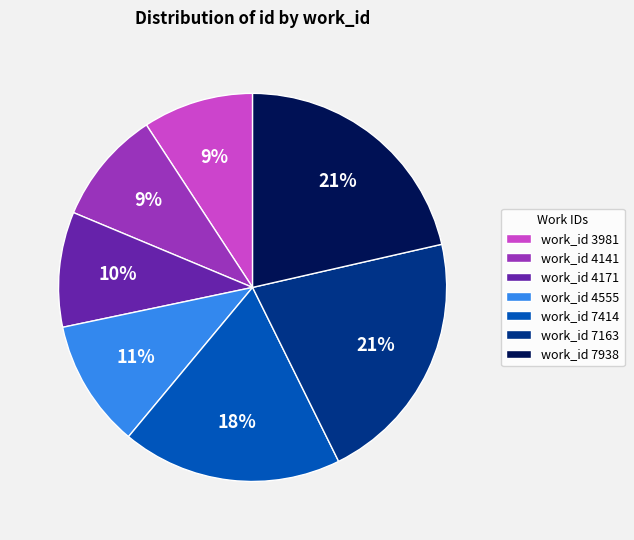

Which has a higher value, work_id 4141 or work_id 7414?

work_id 7414